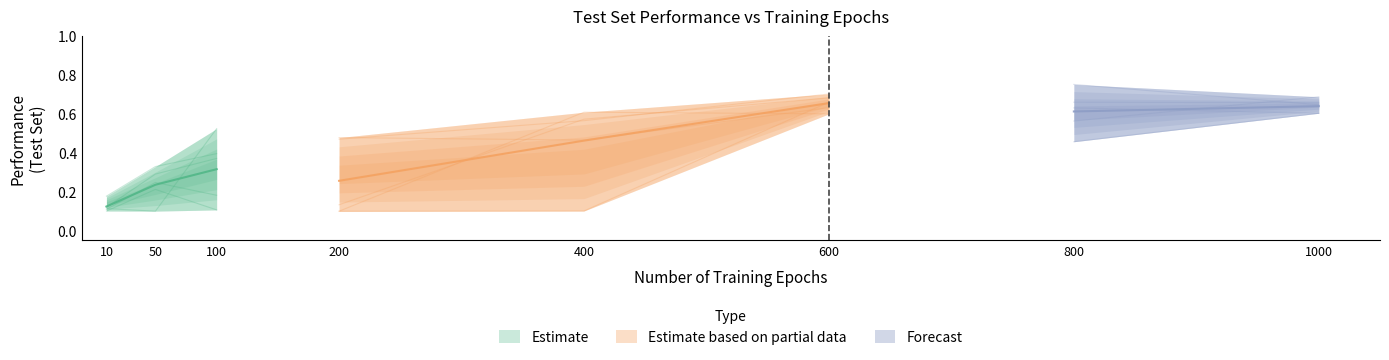

Which has a higher value, 0 or 2?

2